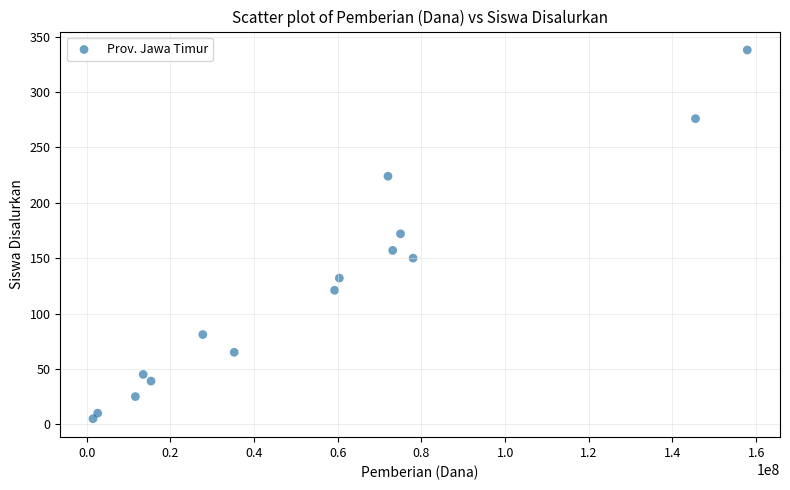

What is the range of Y values (max minus min)?

333